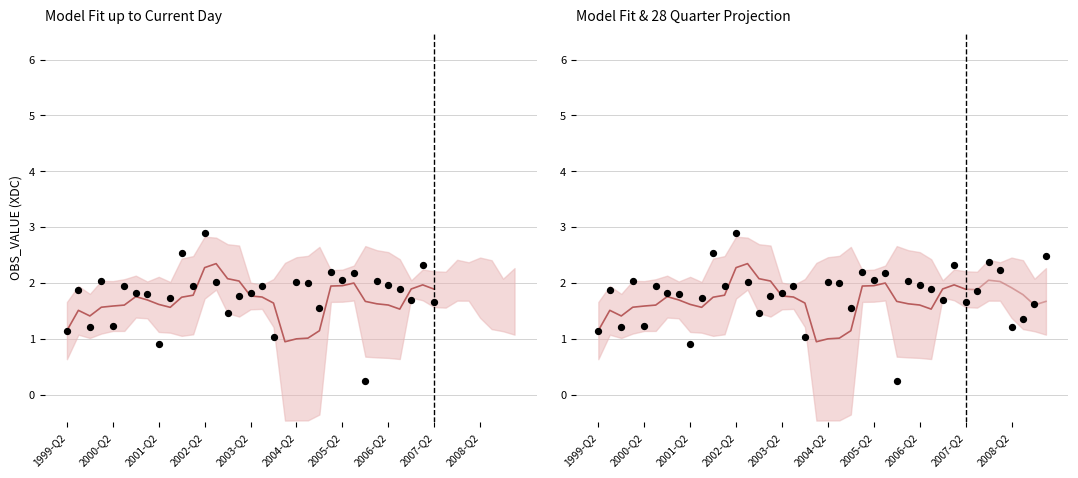

Which has a higher value, 2003-Q3 or 2002-Q4?

2003-Q3